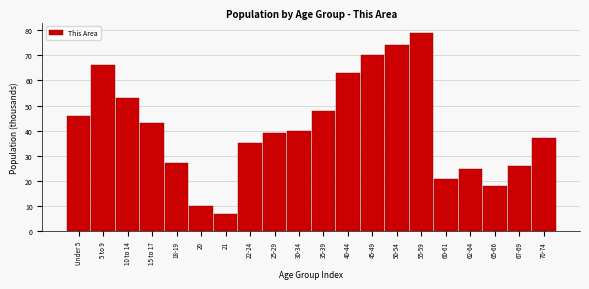

Reading left to right, transcribe all the data shown in this chart.

46	66	53	43	27	10	7	35	39	40	48	63	70	74	79	21	25	18	26	37